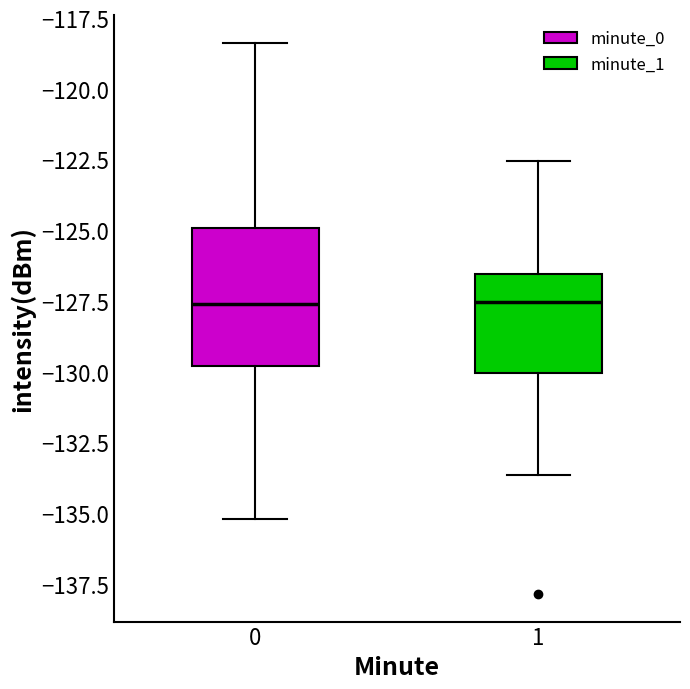

Where is the lower edge of the box at x = 1 on the y-axis? The values are not printed on the chart, so give them approximately, as read against the axis.

-130.0